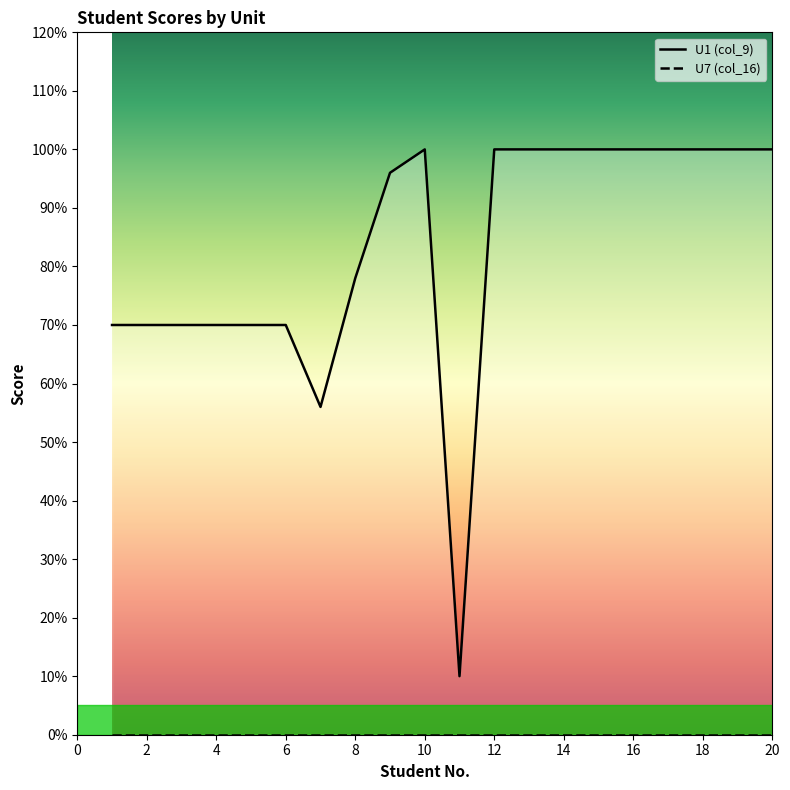

Rank the series by their maximum value, from lowest to highest.

U7 (col_16), U1 (col_9)